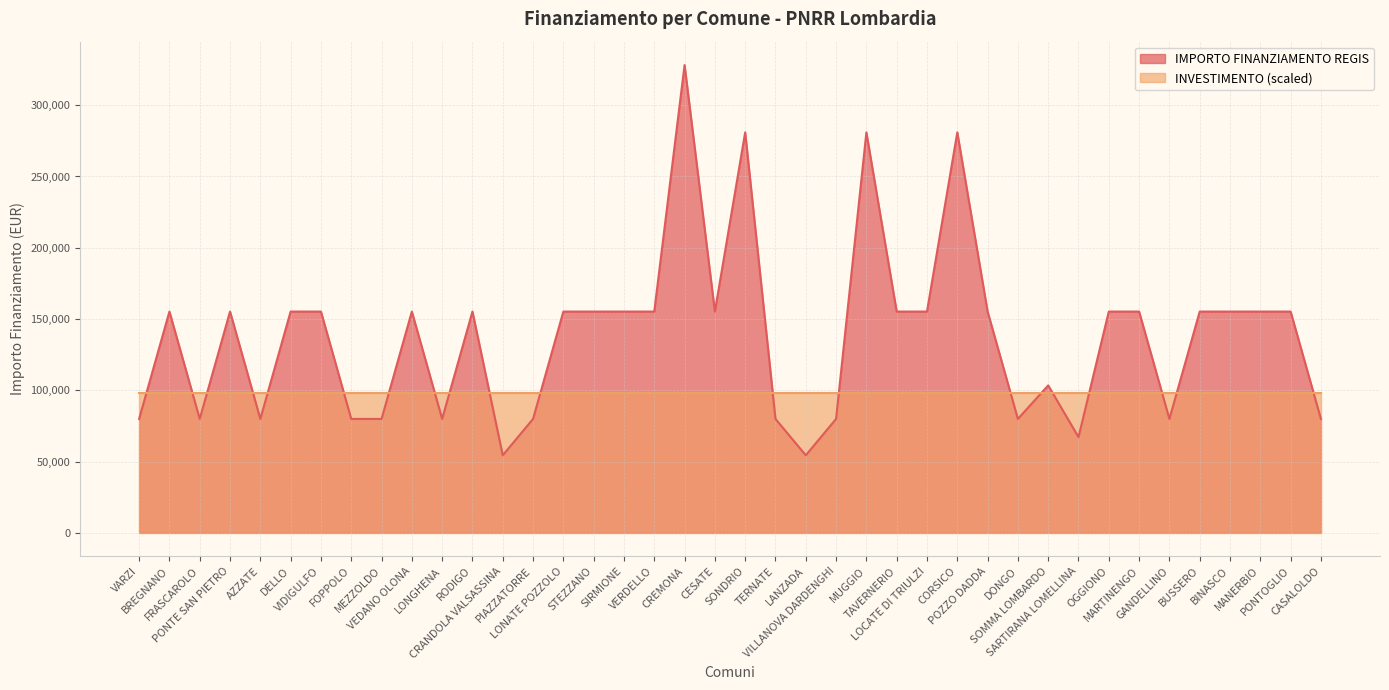

How many points are higher than both their immediate neighbors (excluding endpoints)?

9